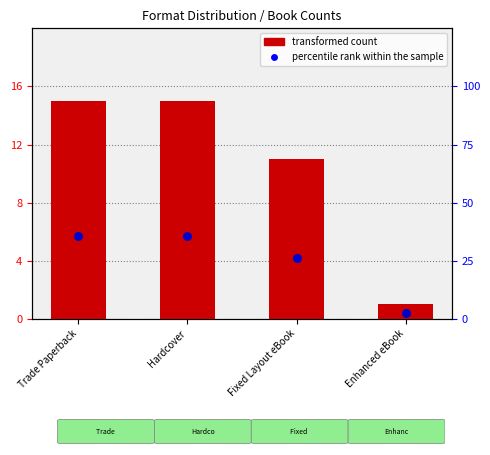

At how many categories does at least one series exceed 13?

3